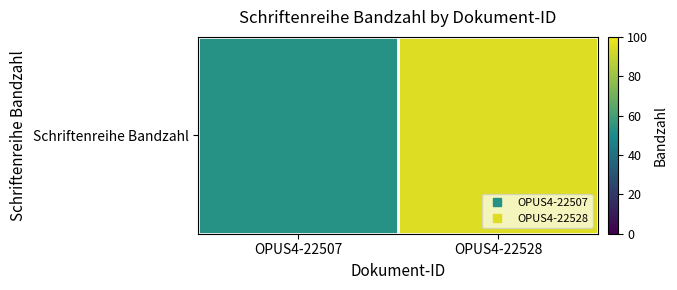

How many data points does each series have?

2